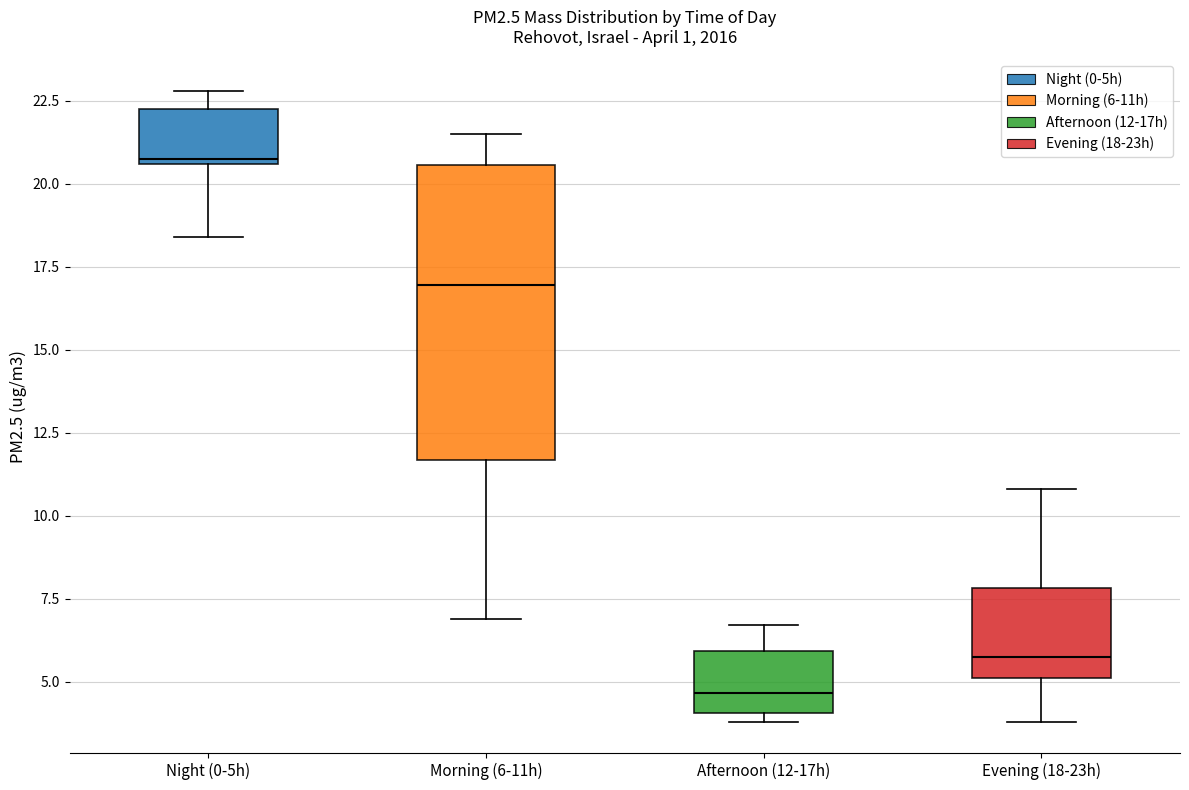

Which box is the tallest, from its lower edge to its upper edge?

Morning (6-11h)